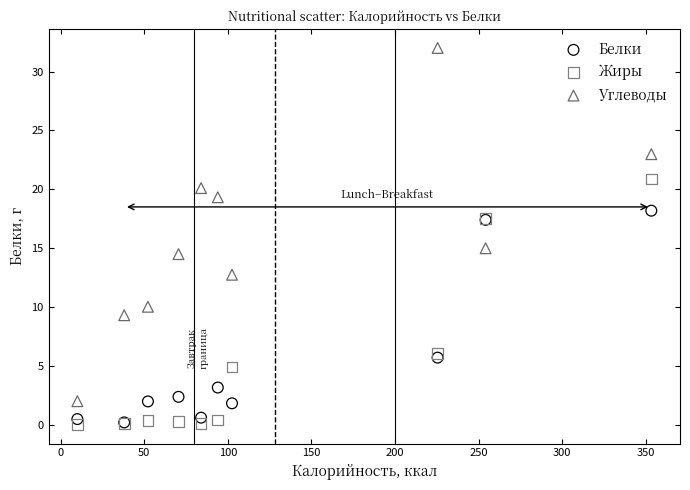

Across all series, what Y value is closest to 16?

15.0